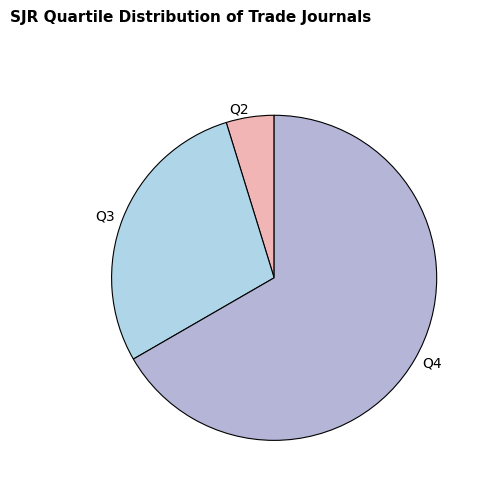

Which category has the smallest portion of the pie?

Q2